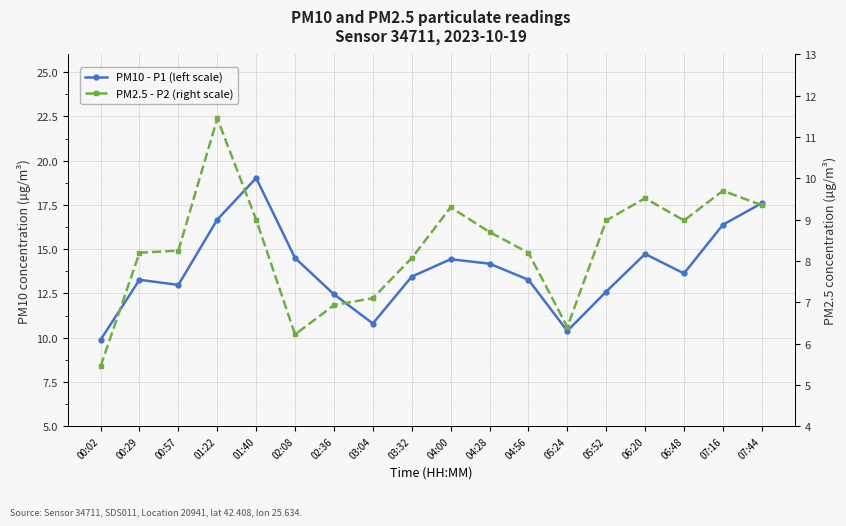

Which series has the largest range (max minus min)?

PM10 - P1 (left scale)